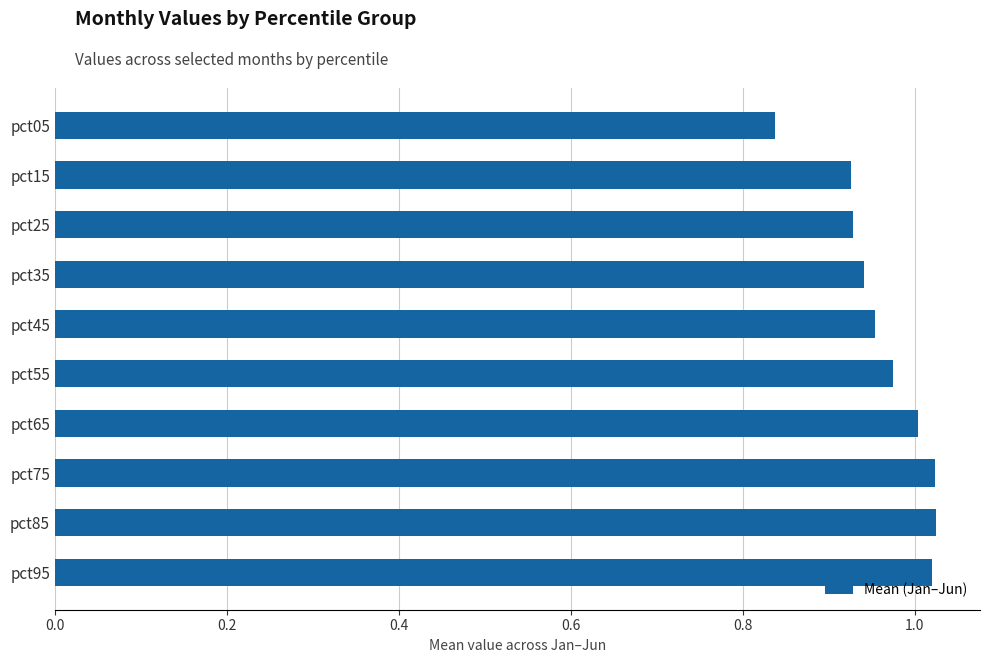

At which category does the chart reach its minimum across all series?

pct05